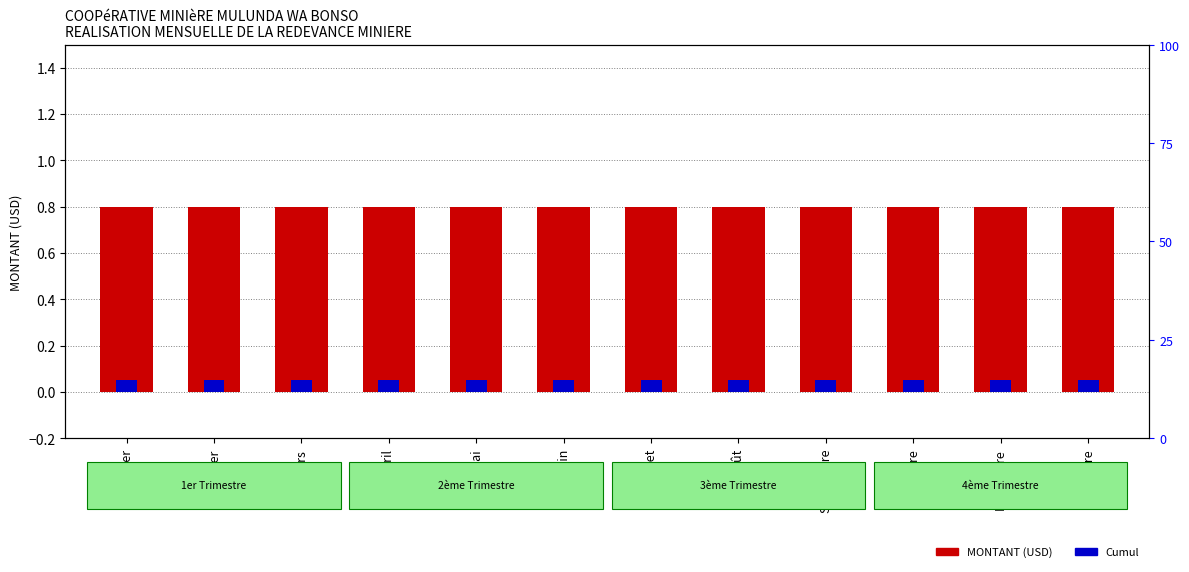

What are all the series names shown in the legend?

MONTANT (USD), Cumul